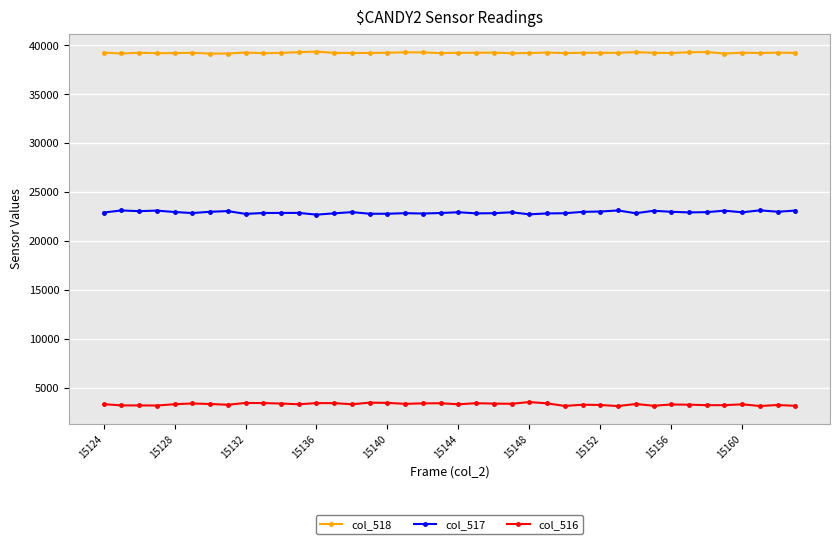

List the series in order of their overall mean, lowest first.

col_516, col_517, col_518